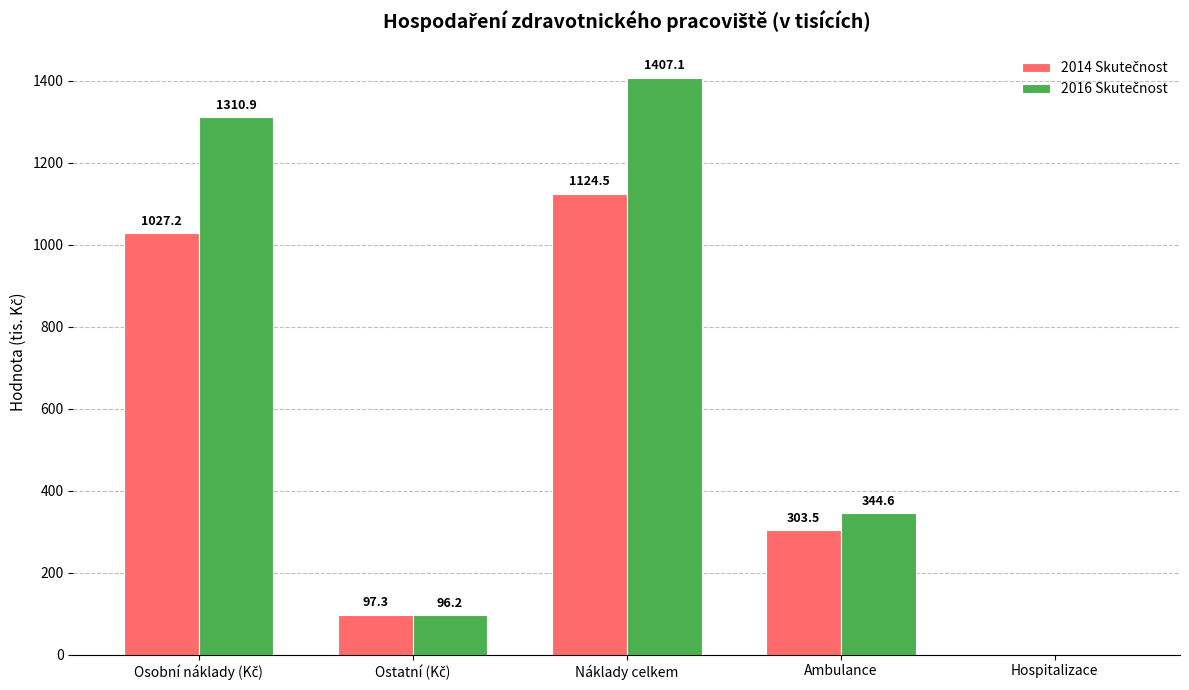

What is the greatest value displayed?

1407.1